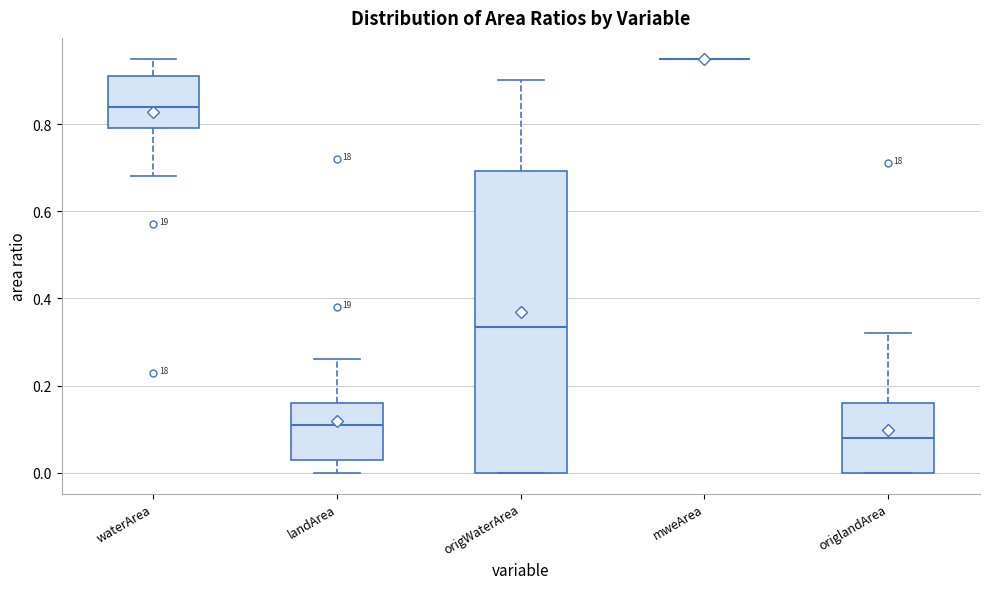

Reading left to right, read every box against the y-axis: the position of its median line, the range the box covers, and the ends of its whiskers. The values are not printed on the chart, so give them approximately, as read against the axis.

waterArea: median 0.84, box 0.80 to 0.92, whiskers 0.68 to 0.96
landArea: median 0.12, box 0.04 to 0.16, whiskers 0.00 to 0.26
origWaterArea: median 0.34, box 0.00 to 0.70, whiskers 0.00 to 0.90
mweArea: box collapsed to a line at 0.96, whiskers 0.96 to 0.96
origlandArea: median 0.08, box 0.00 to 0.16, whiskers 0.00 to 0.32